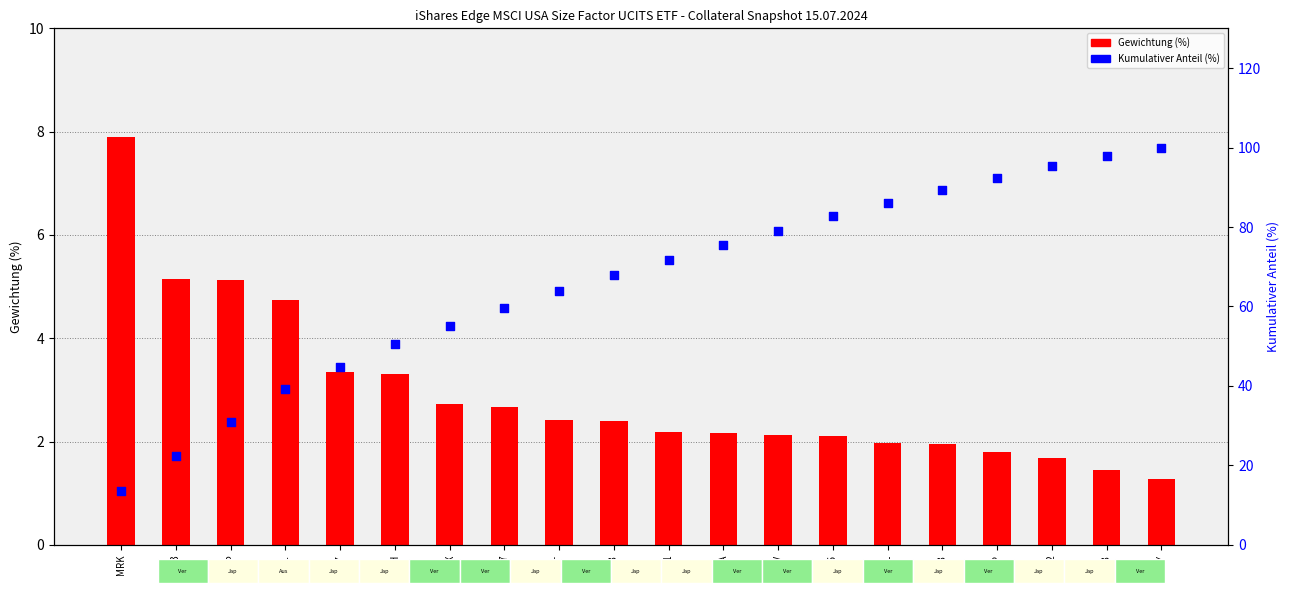

Which series has the widest spread of Y values?

Kumulativer Anteil (%)